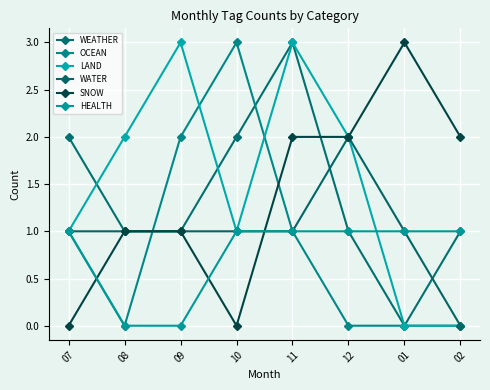

Where is WEATHER nearest to the value 1?

08